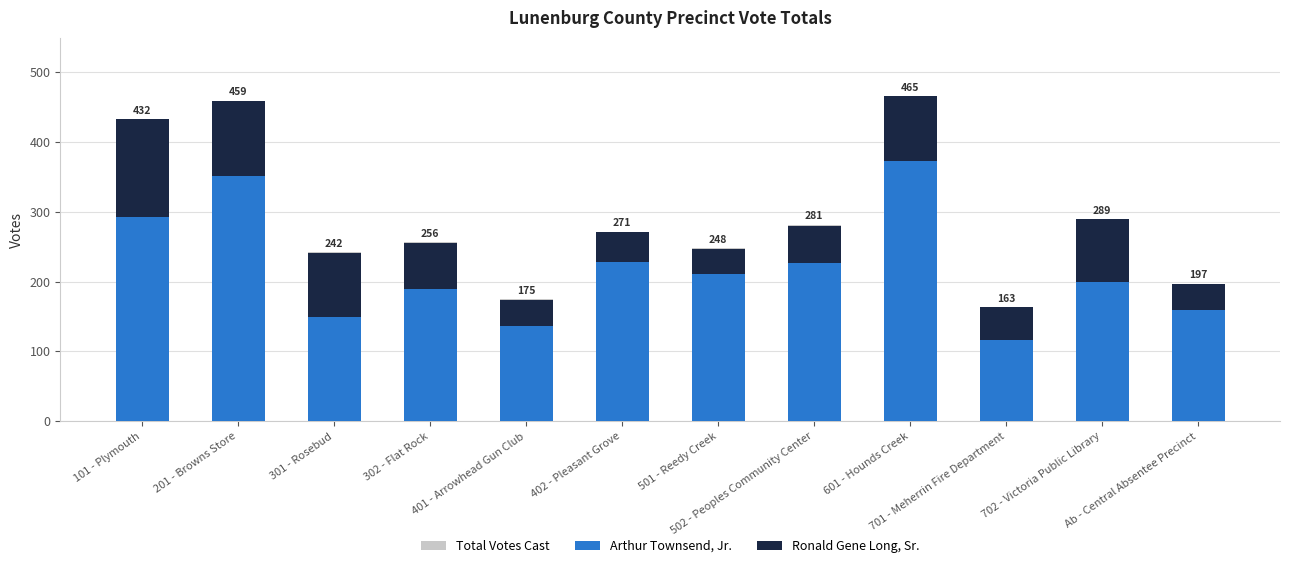

Rank the categories by Total Votes Cast value from lowest to highest.

701 - Meherrin Fire Department, 401 - Arrowhead Gun Club, Ab - Central Absentee Precinct, 301 - Rosebud, 501 - Reedy Creek, 302 - Flat Rock, 402 - Pleasant Grove, 502 - Peoples Community Center, 702 - Victoria Public Library, 101 - Plymouth, 201 - Browns Store, 601 - Hounds Creek